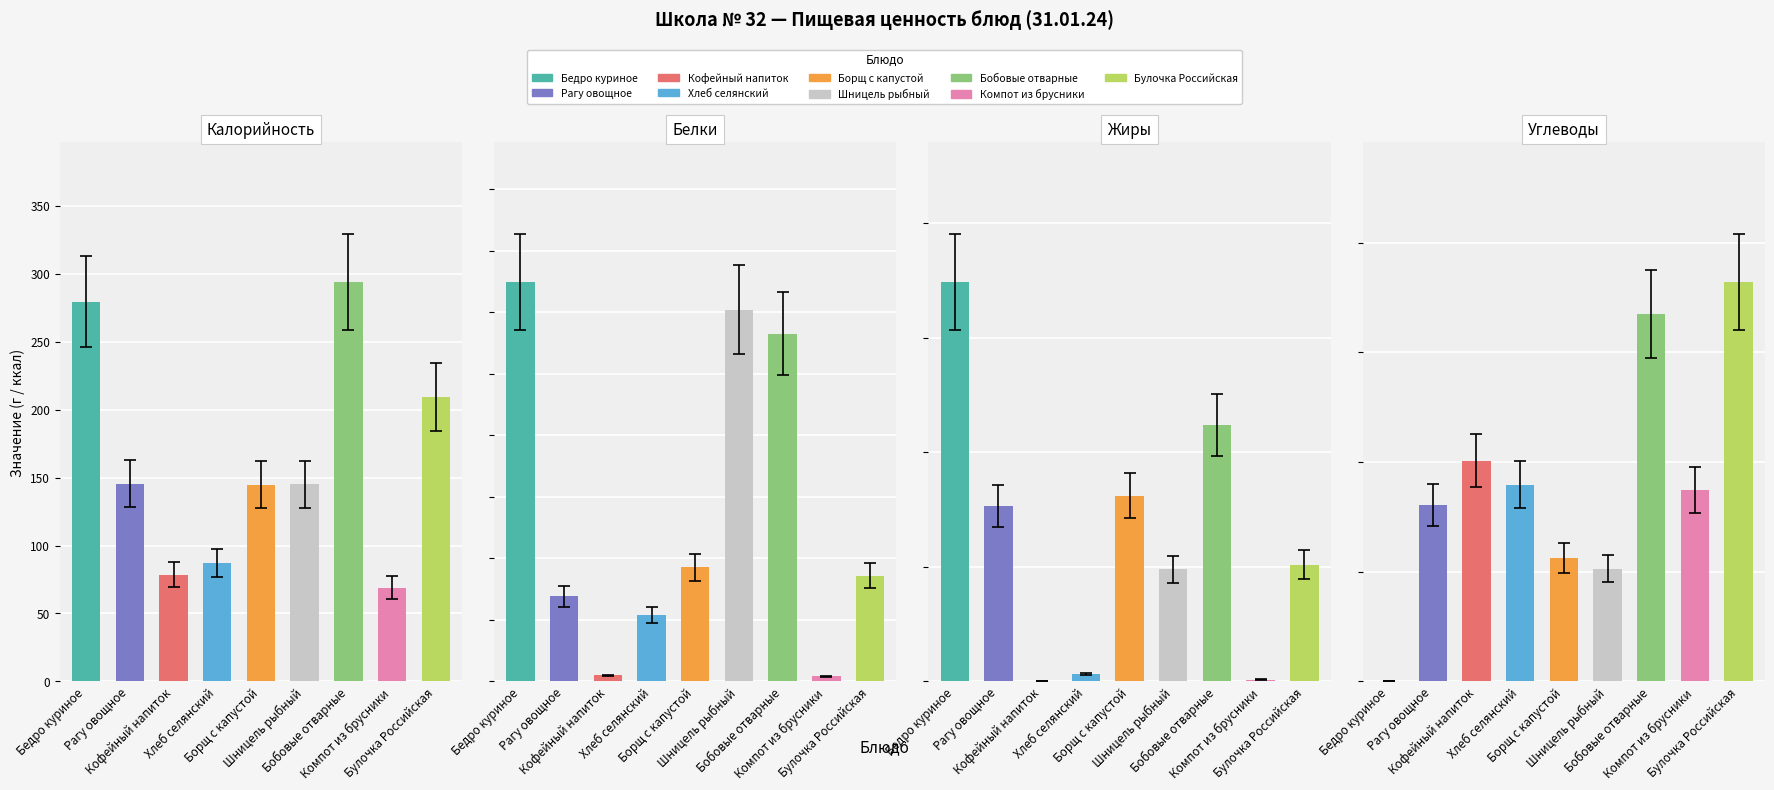

How many data points in Углеводы are less than 17?

4